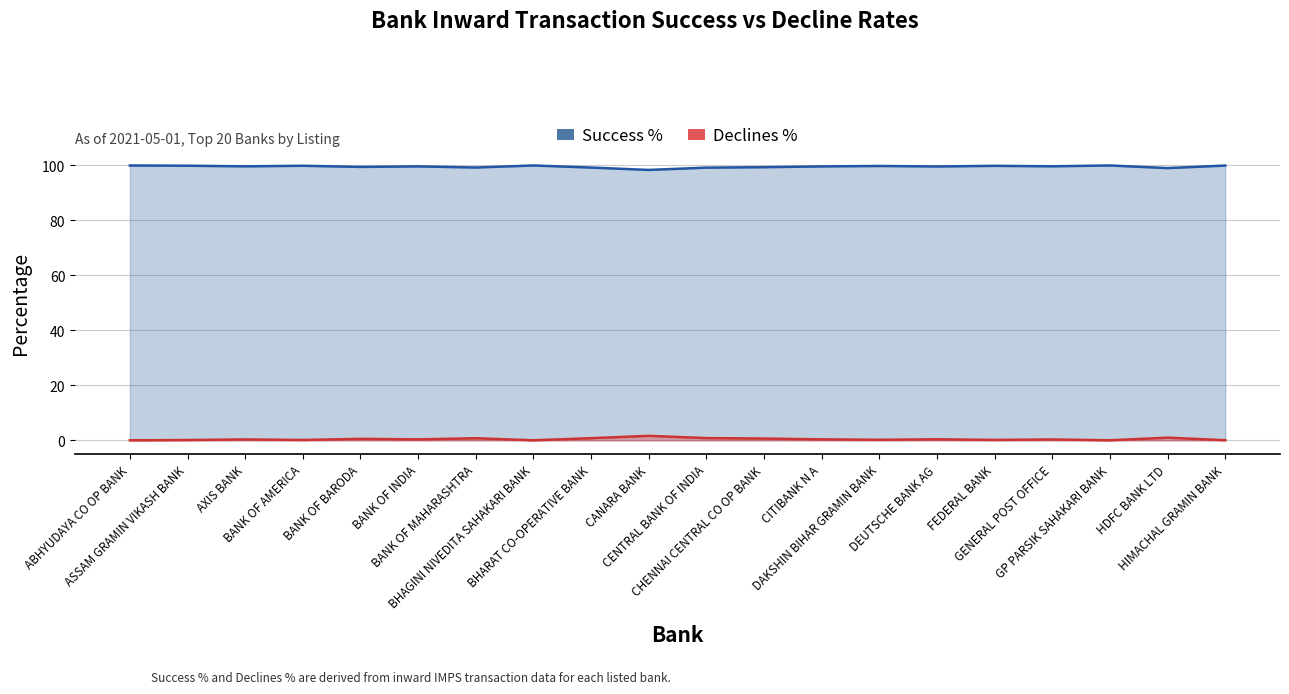

List the series in order of their overall mean, highest first.

Success %, Declines %